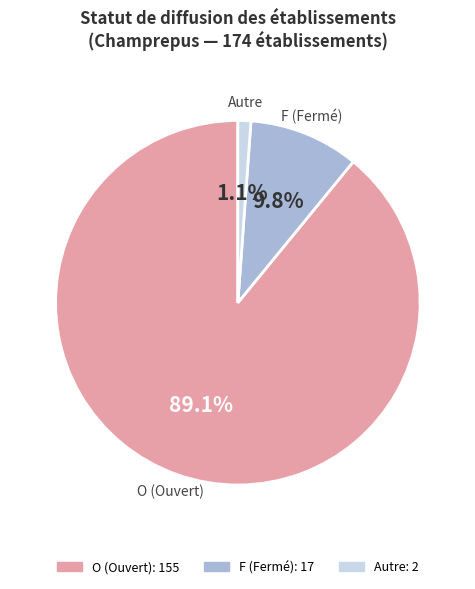

Does any single category account for the majority?

Yes